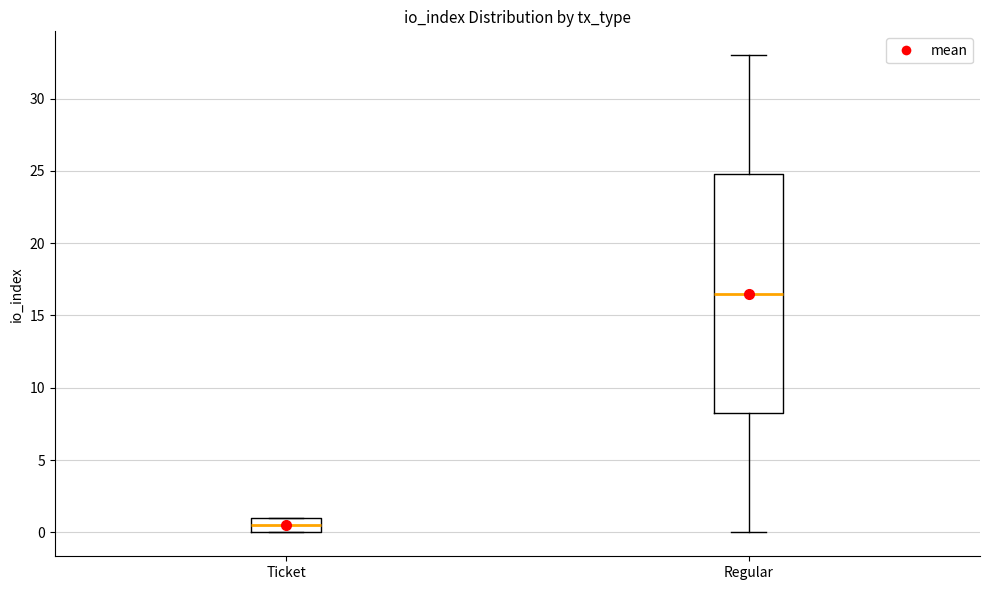

Comparing the boxes themselves (not the whiskers), which one is the tallest?

Regular